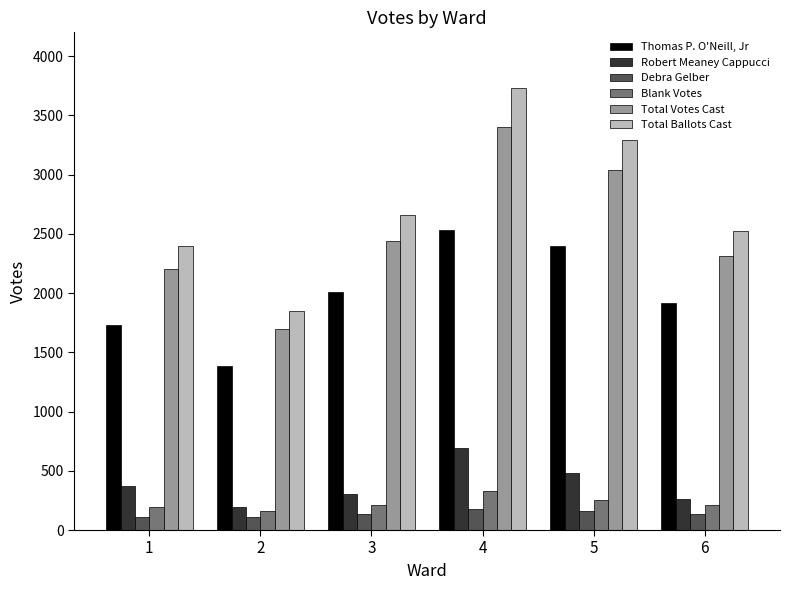

Between 1 and 5, which series saw the biggest shift?

Total Ballots Cast